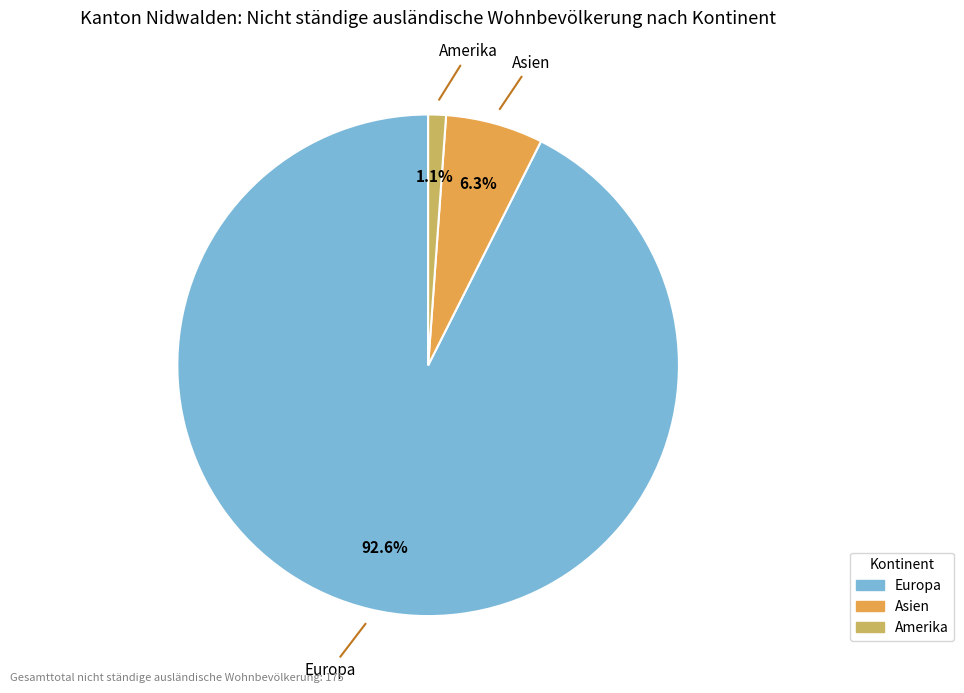

How many slices are in this pie chart?

3